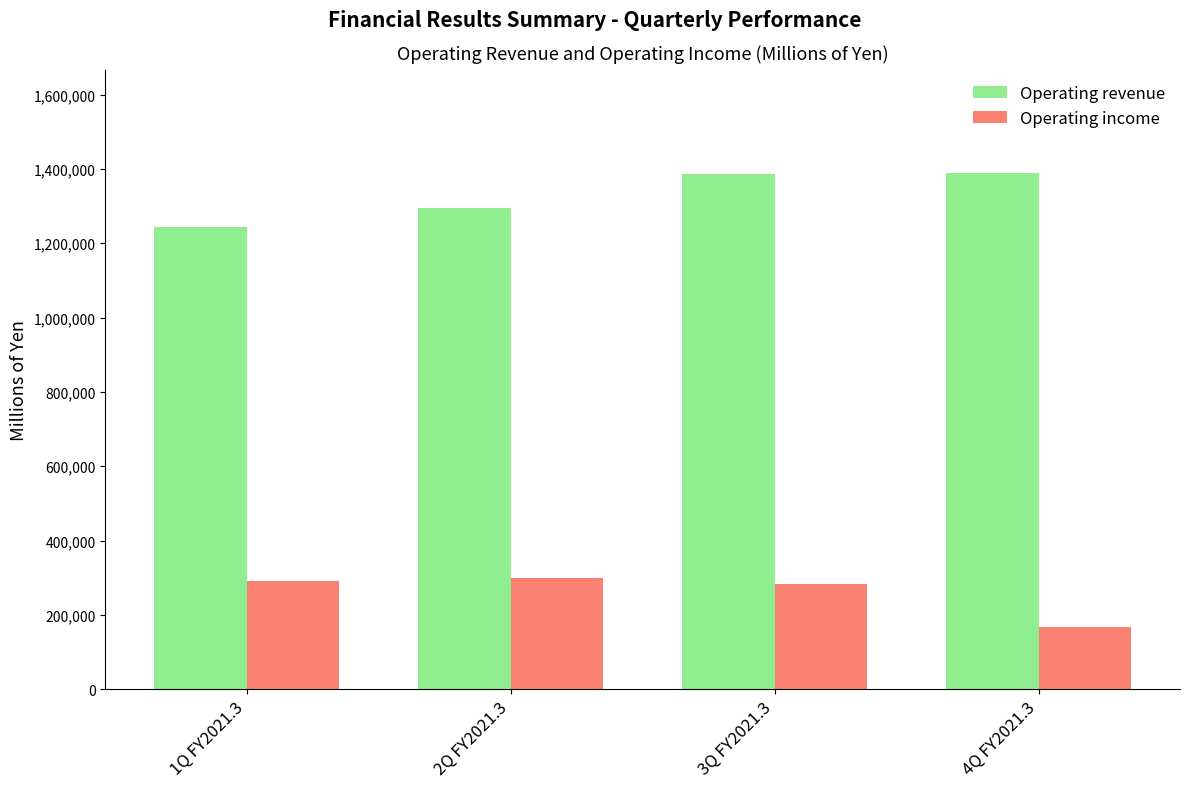

List the series in order of their peak value, highest first.

Operating revenue, Operating income